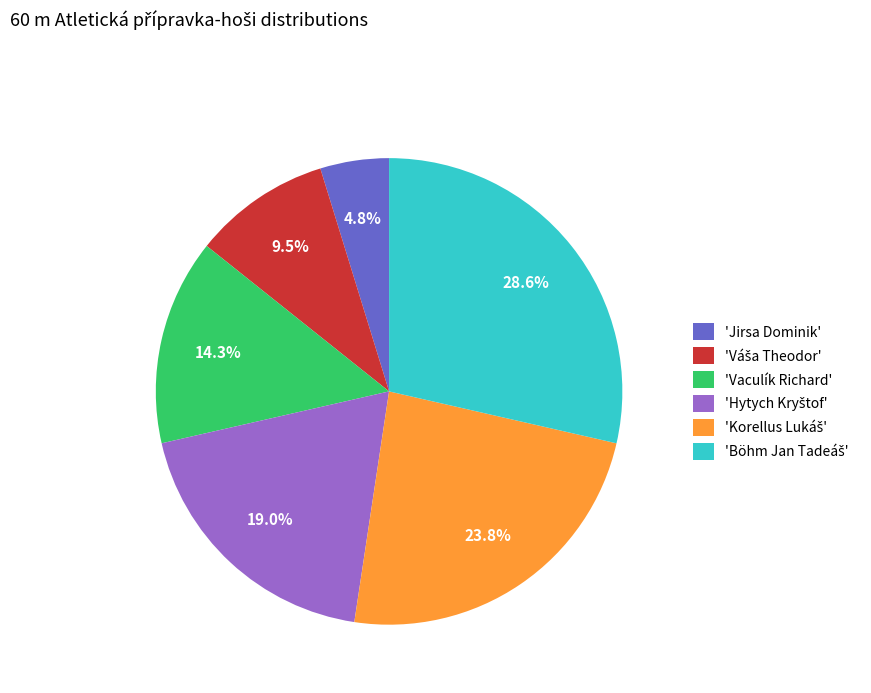

Is there a majority slice in this chart?

No